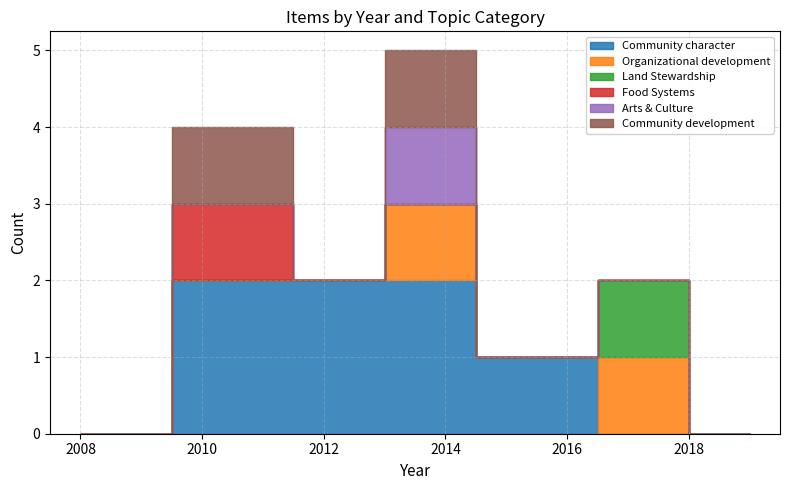

The value of Community character at 1174 is 1. True or false?

False